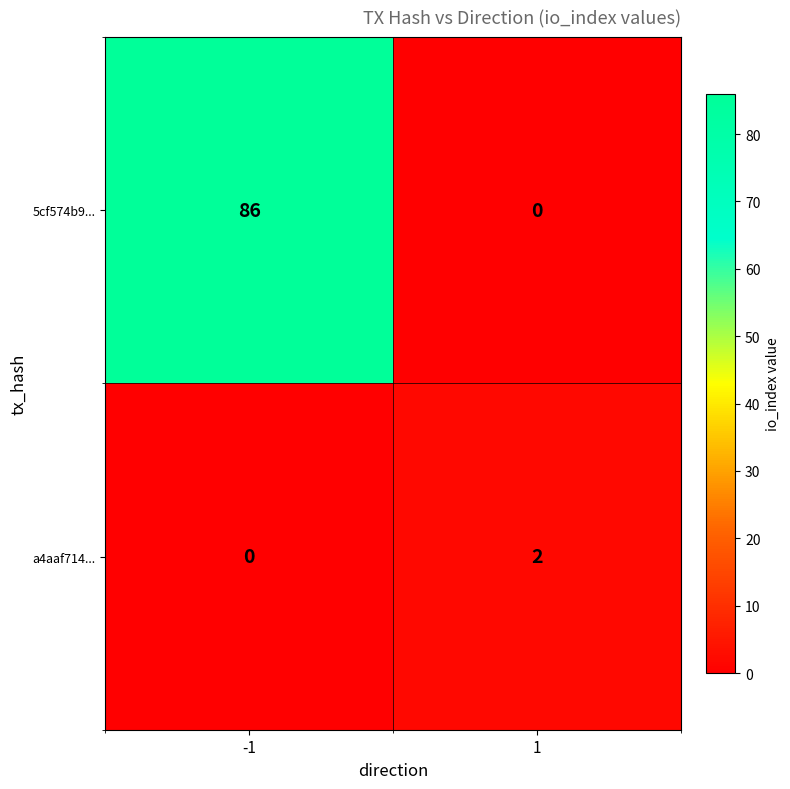

The value of a4aaf714... at -1 is 0. True or false?

True